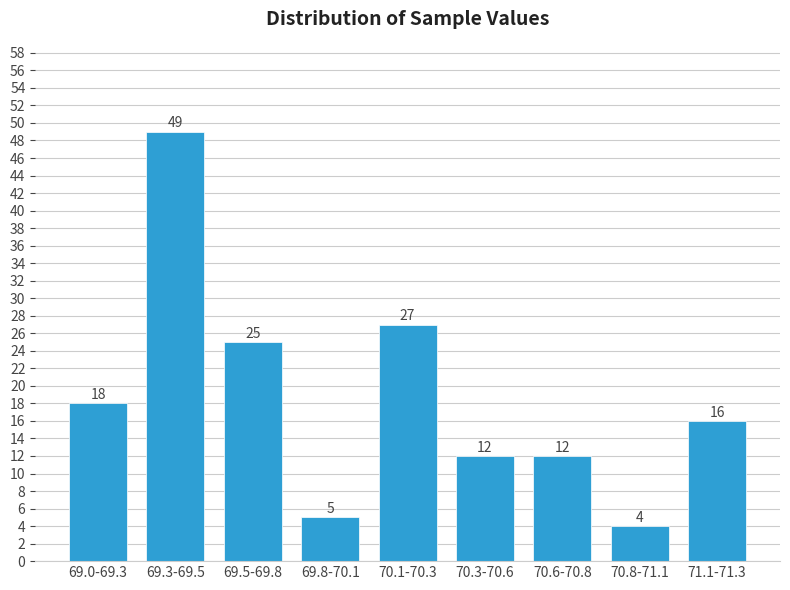

Reading left to right, what are all the values shown in this chart?

69.0-69.3=18	69.3-69.5=49	69.5-69.8=25	69.8-70.1=5	70.1-70.3=27	70.3-70.6=12	70.6-70.8=12	70.8-71.1=4	71.1-71.3=16